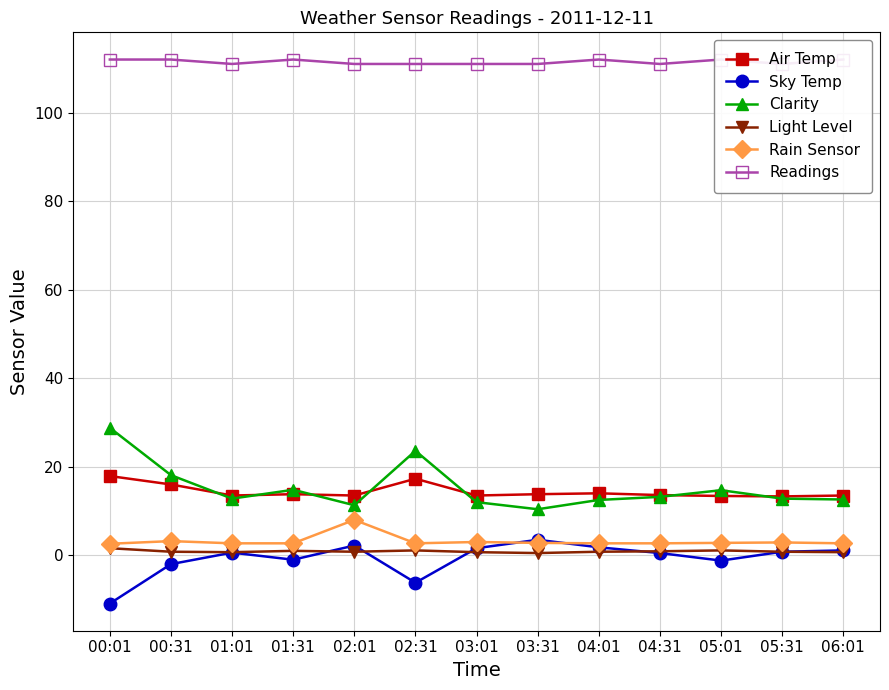

What is the sum of all Readings values?

1449.0